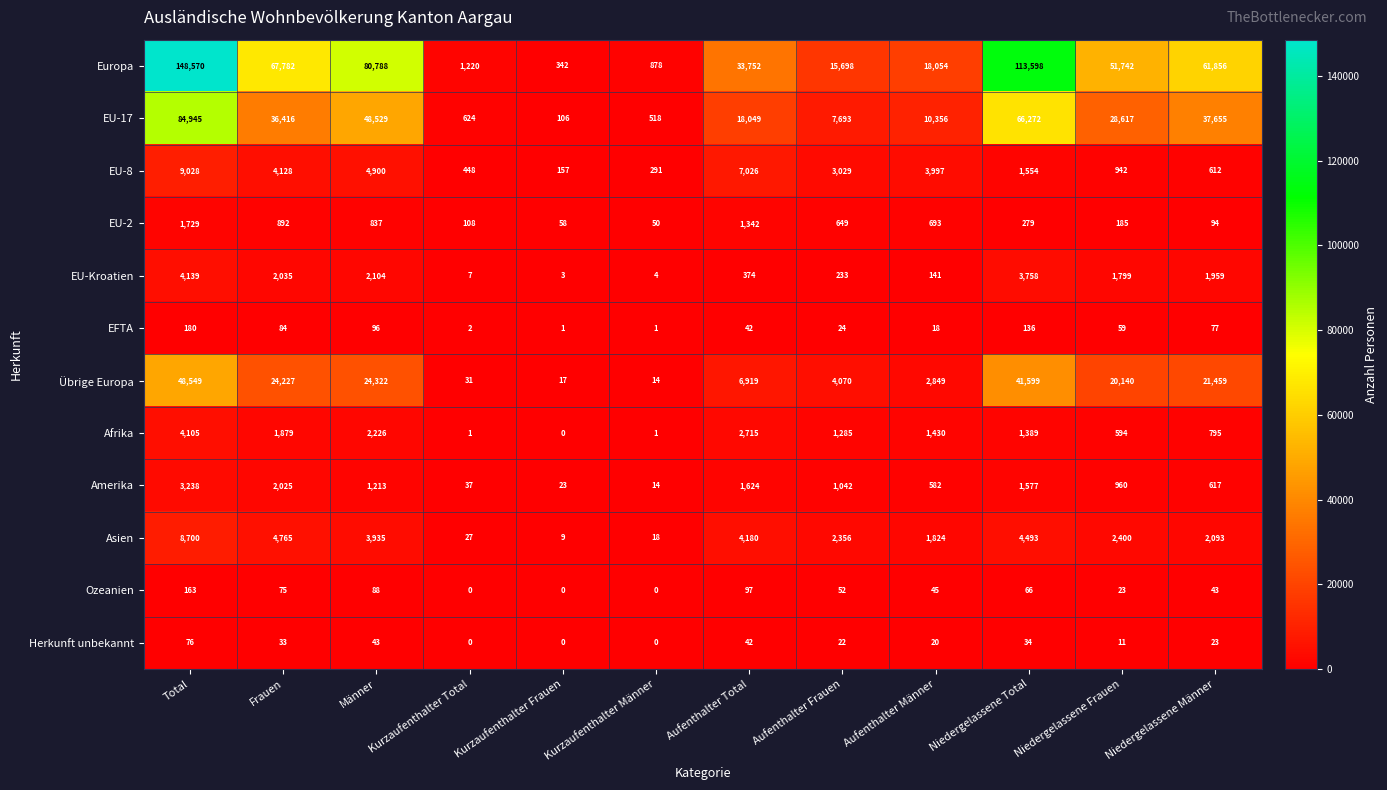

Which series has the largest total across all categories?

Europa